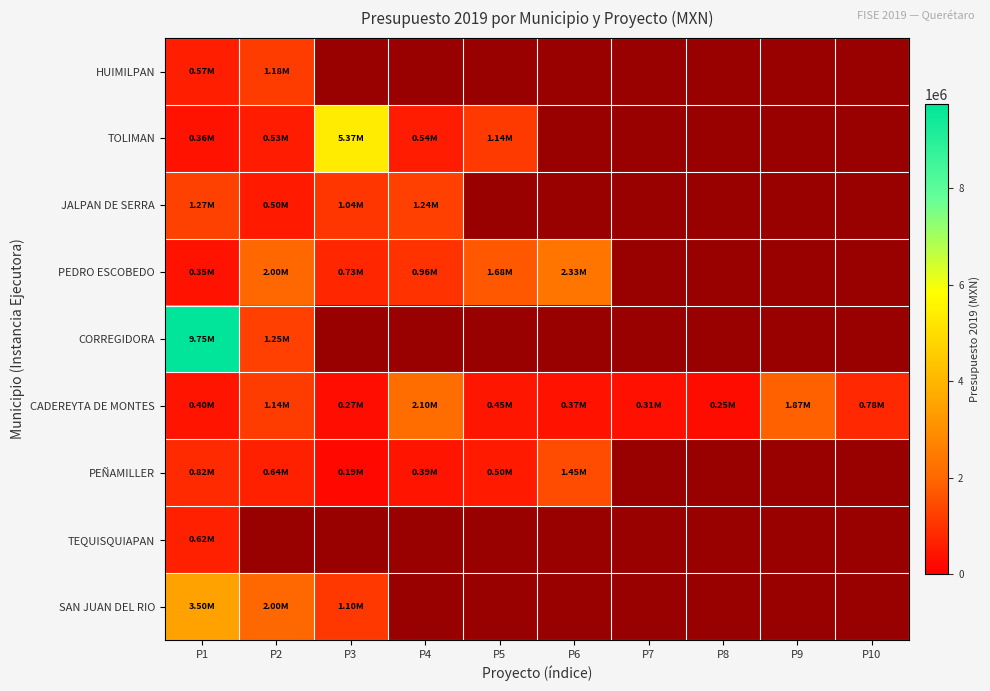

How many categories are shown in the chart?

10